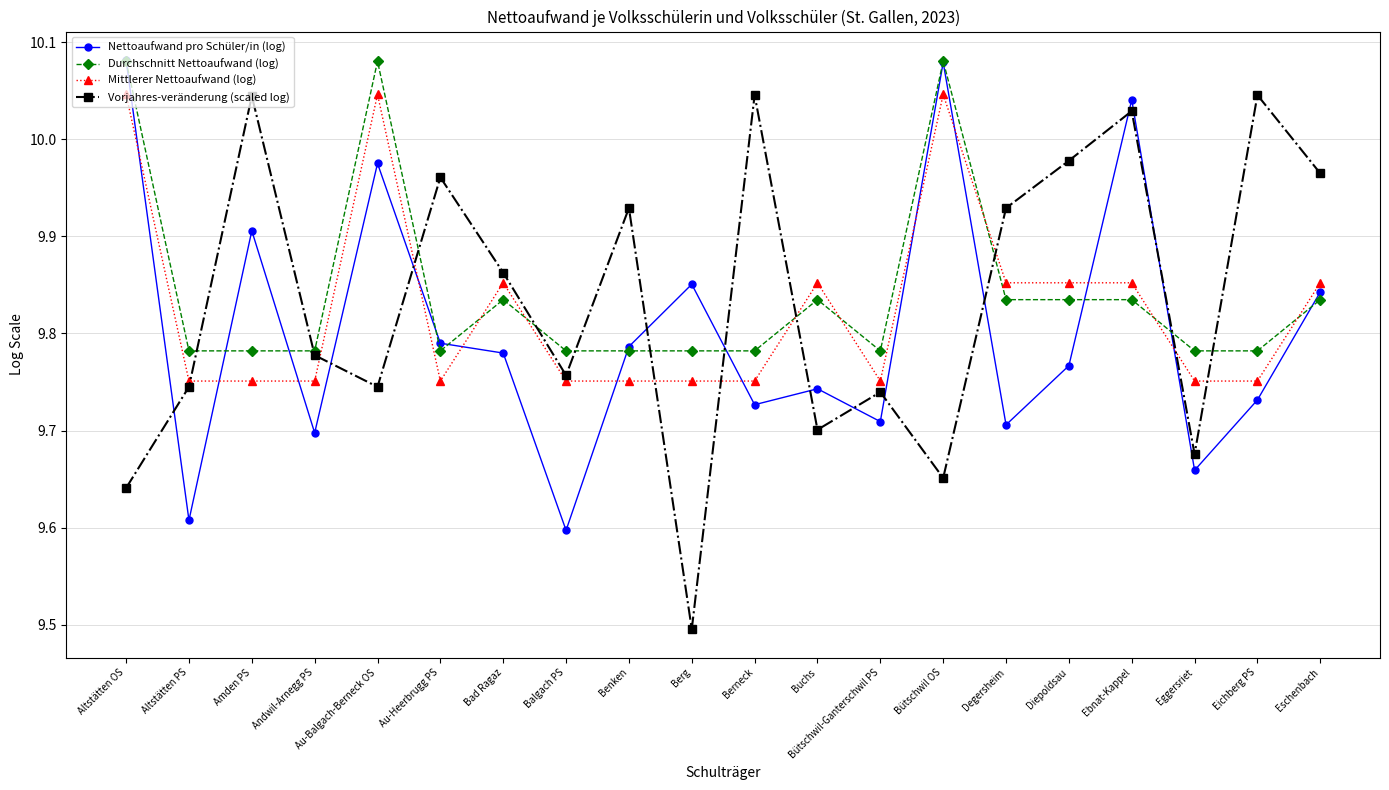

True or false: Durchschnitt Nettoaufwand (log) has more than 1 interior local peaks.

True